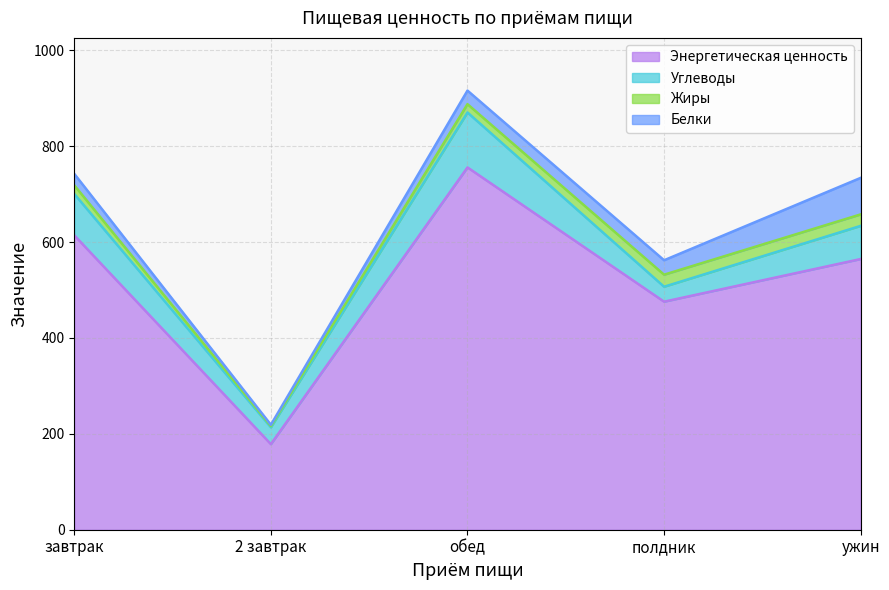

Reading right to left, what are all the values shown in this chart?

Энергетическая ценность: ужин=564.8	полдник=475.8	обед=755.9	2 завтрак=178.5	завтрак=614.2
Белки: ужин=76.2	полдник=30.1	обед=28.3	2 завтрак=2.5	завтрак=23.9
Углеводы: ужин=69.2	полдник=31.2	обед=114.6	2 завтрак=35.2	завтрак=86.4
Жиры: ужин=23.9	полдник=25.1	обед=17.3	2 завтрак=2.7	завтрак=18.0